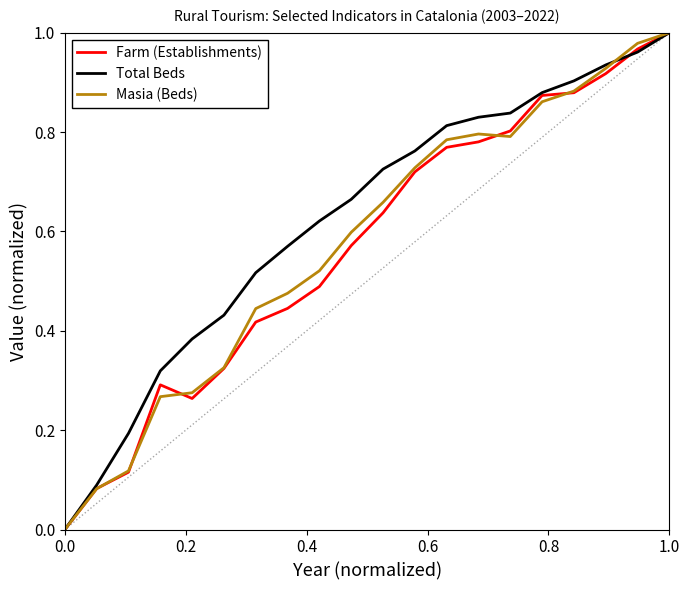

Which series has the largest total across all categories?

Total Beds